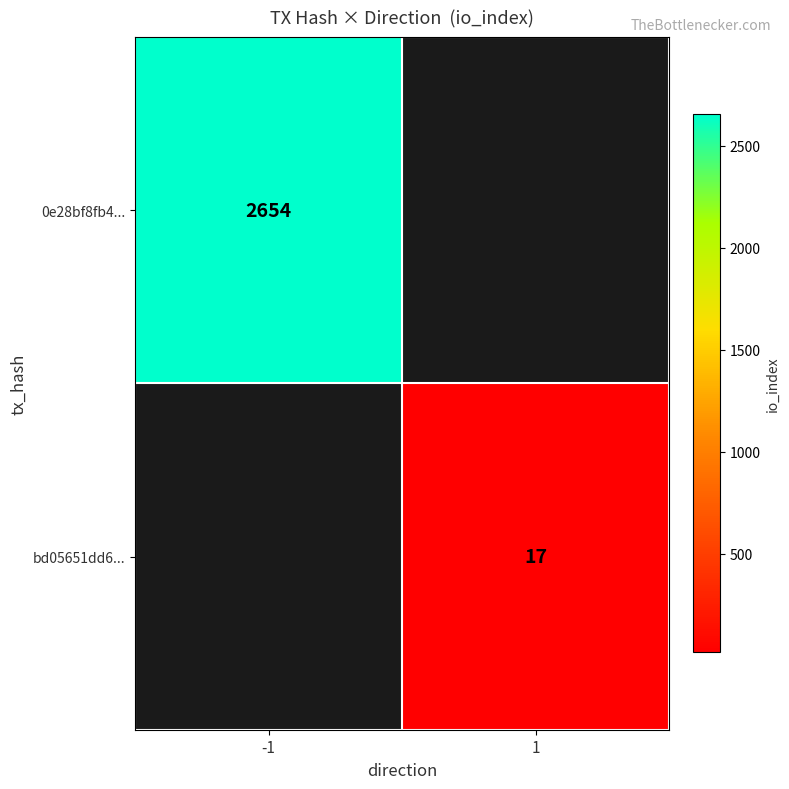

The 0e28bf8fb4... series shows 2654 at -1. True or false?

True